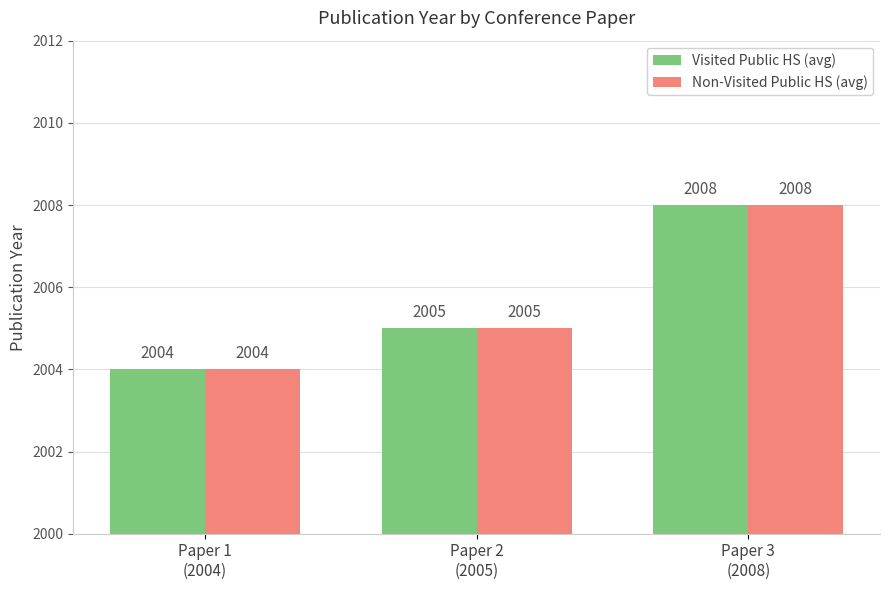

How many Non-Visited Public HS (avg) values are between 2004 and 2008?

3